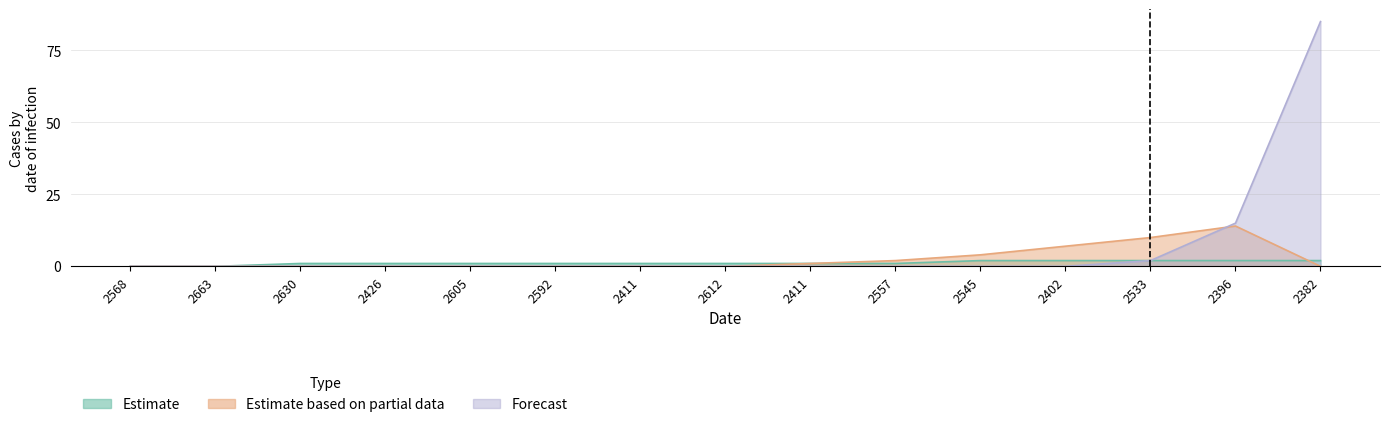

What is the average value of the Forecast series?

7